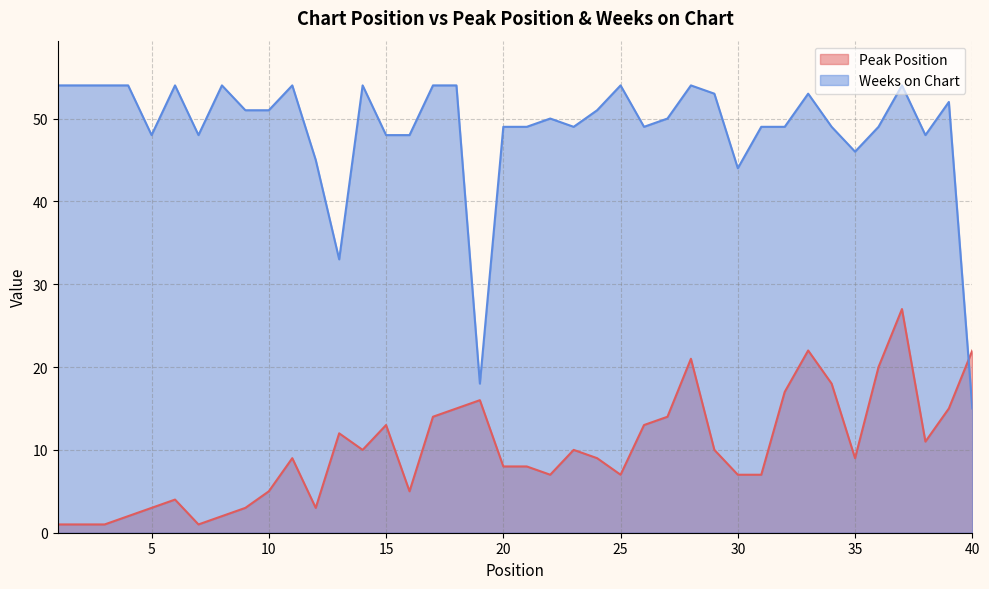

What is the difference between the highest and lowest values at 29?

43